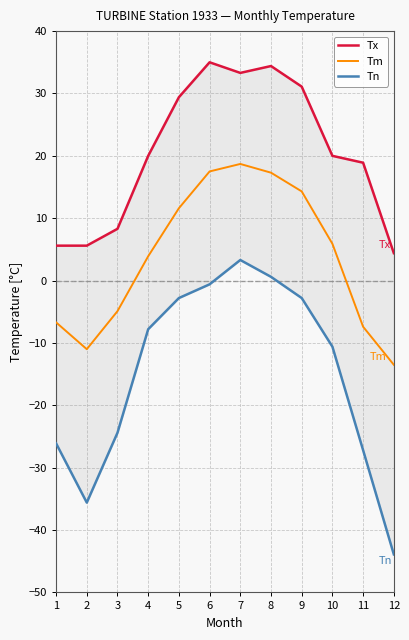

How many data points does each series have?

12